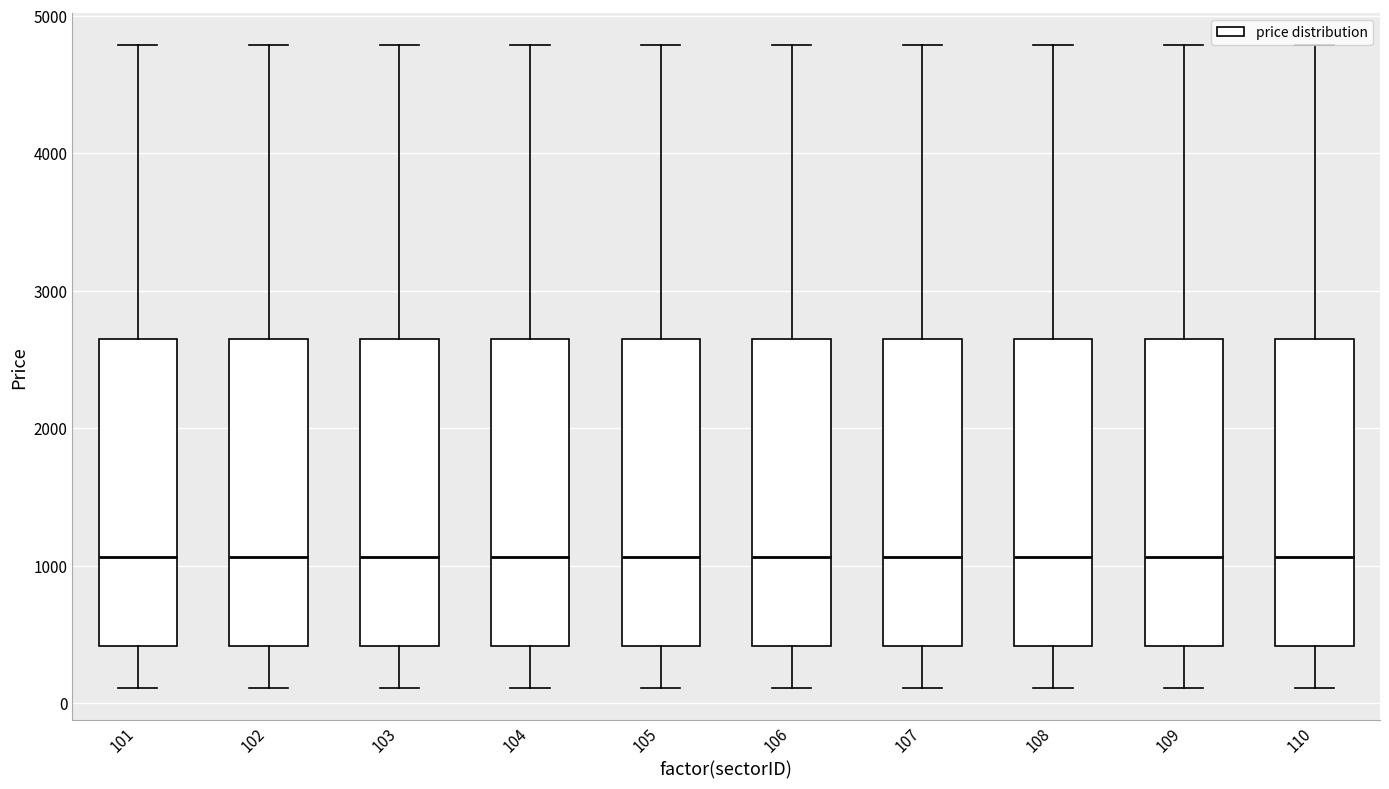

Reading left to right, transcribe this box plot: for each box, give where its median line is, the range the box spans, and where its two whiskers end, as read against the y-axis. The values are not printed on the chart, so give them approximately, as read against the axis.

101: median 1100, box 400 to 2600, whiskers 100 to 4800
102: median 1100, box 400 to 2600, whiskers 100 to 4800
103: median 1100, box 400 to 2600, whiskers 100 to 4800
104: median 1100, box 400 to 2600, whiskers 100 to 4800
105: median 1100, box 400 to 2600, whiskers 100 to 4800
106: median 1100, box 400 to 2600, whiskers 100 to 4800
107: median 1100, box 400 to 2600, whiskers 100 to 4800
108: median 1100, box 400 to 2600, whiskers 100 to 4800
109: median 1100, box 400 to 2600, whiskers 100 to 4800
110: median 1100, box 400 to 2600, whiskers 100 to 4800